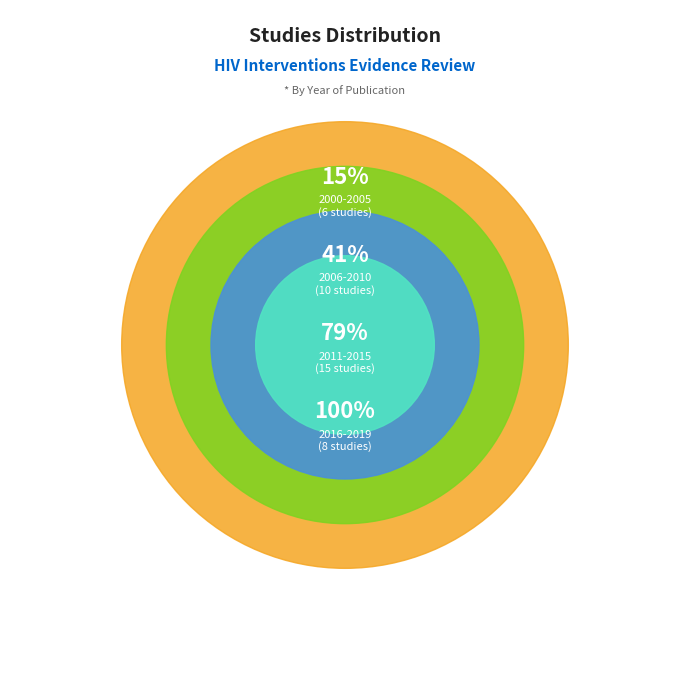

Is there a majority slice in this chart?

No